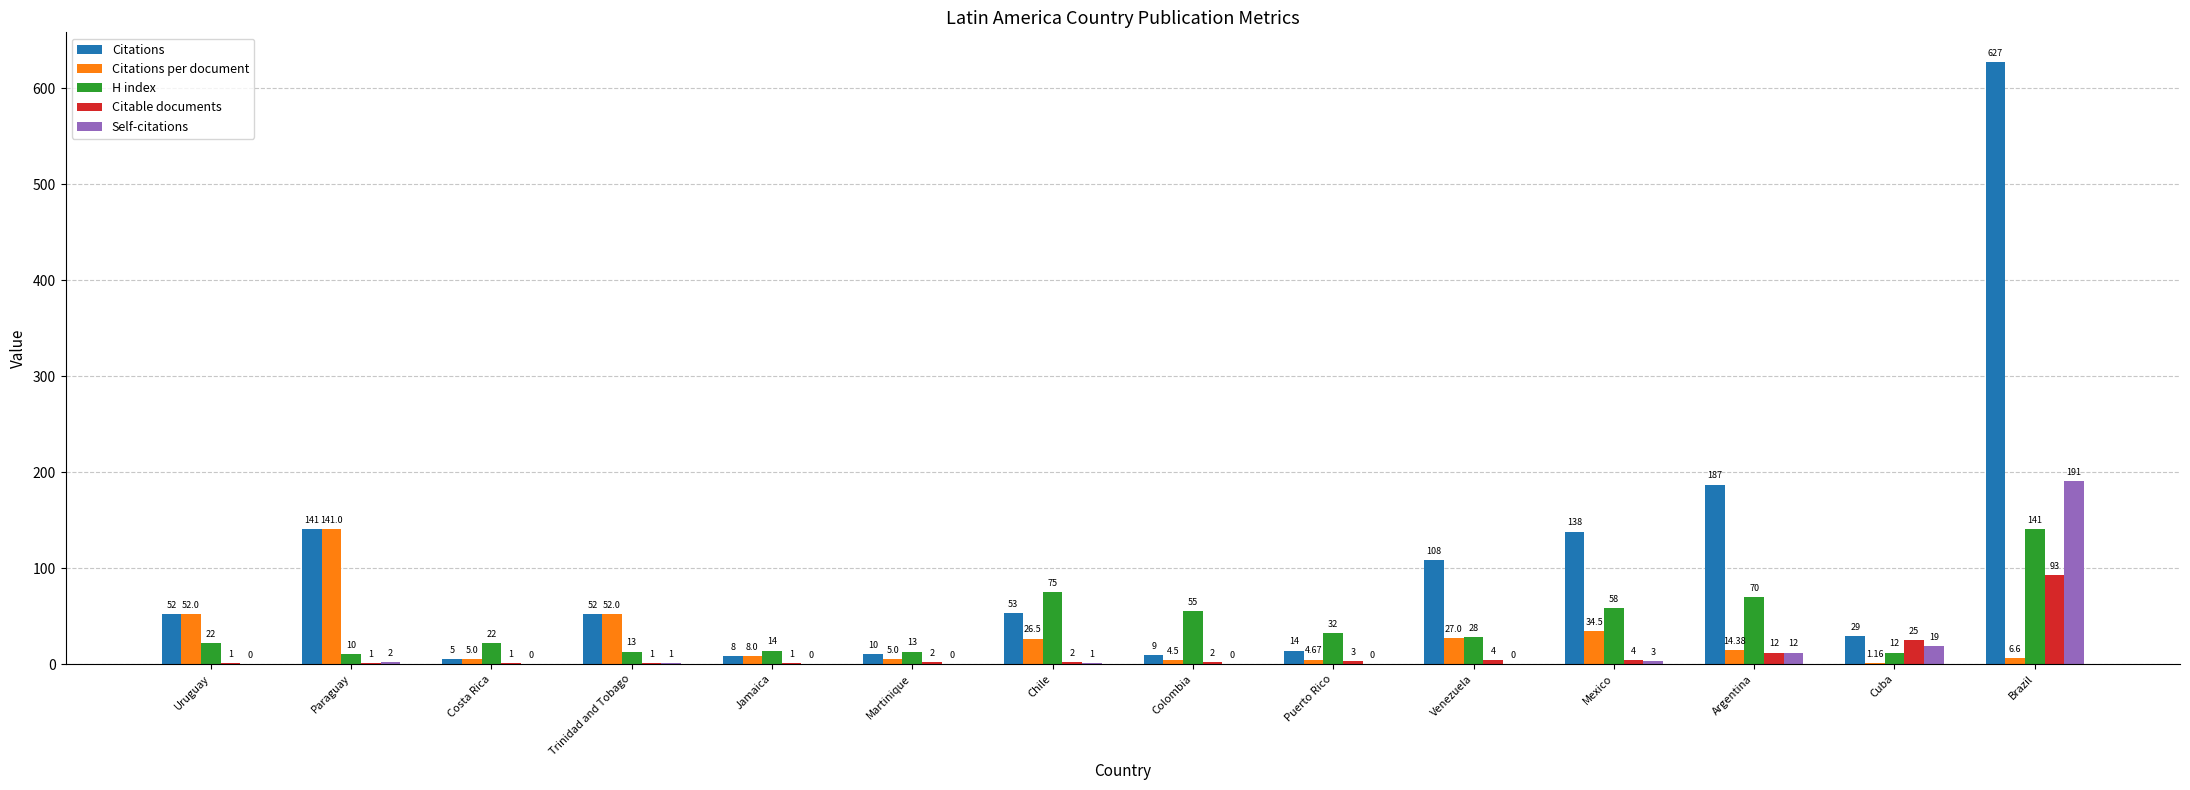

What is the greatest value displayed?

627.0